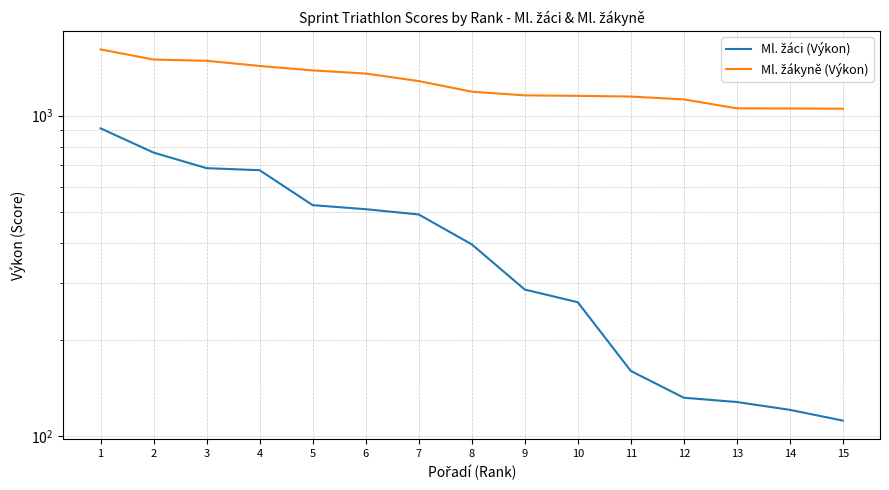

At how many categories does at least one series exceed 1552?

1